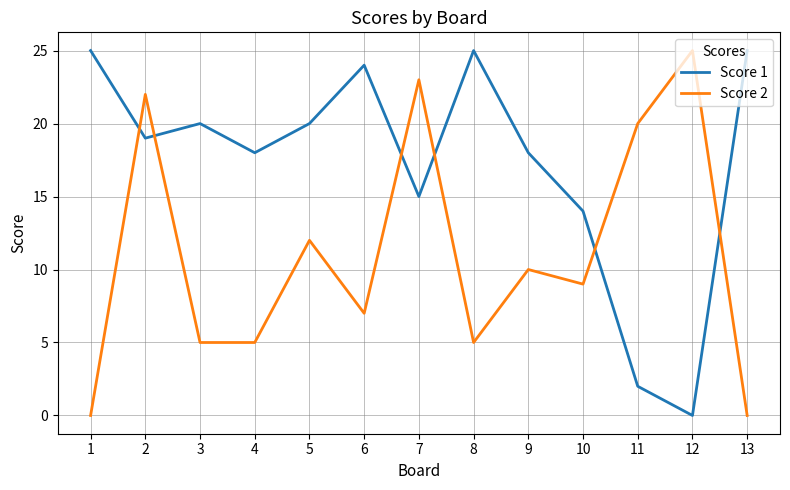

True or false: Score 1 has more than 0 interior local peaks.

True